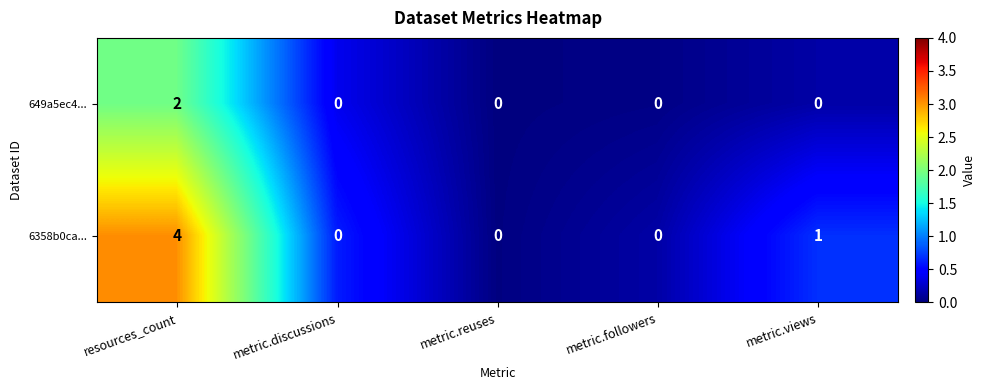

What is the spread (max minus min) of values at metric.views?

1